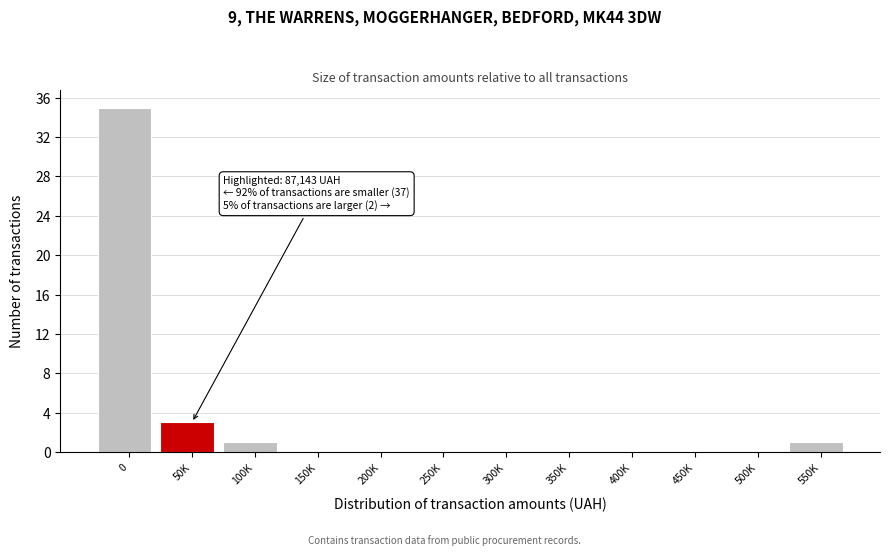

Reading left to right, list all the values displayed in this chart.

0=35	50K=3	100K=1	150K=0	200K=0	250K=0	300K=0	350K=0	400K=0	450K=0	500K=0	550K=1